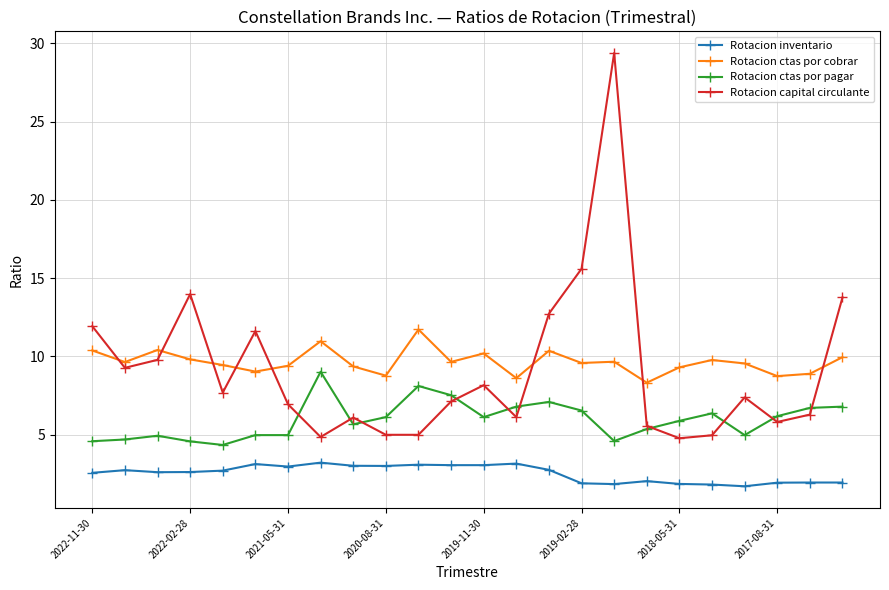

What is the maximum value for Rotacion ctas por cobrar?

11.7